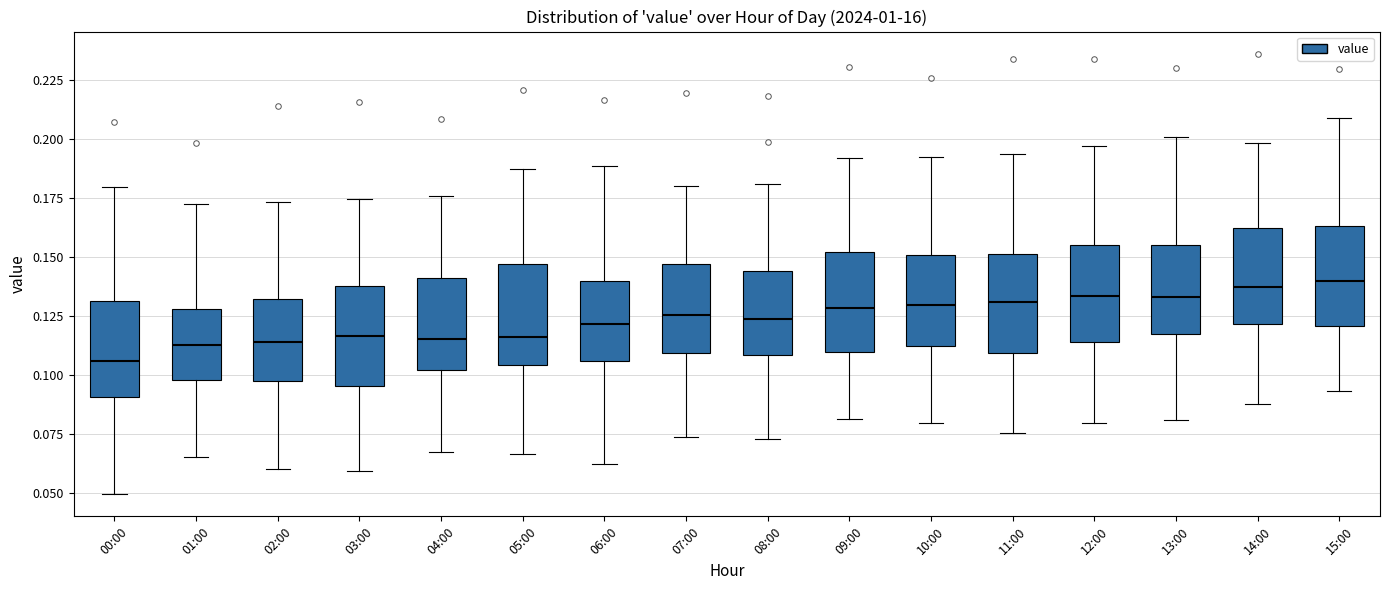

Where does the upper whisker of the box for 00:00 end on the y-axis? The values are not printed on the chart, so give them approximately, as read against the axis.

0.180